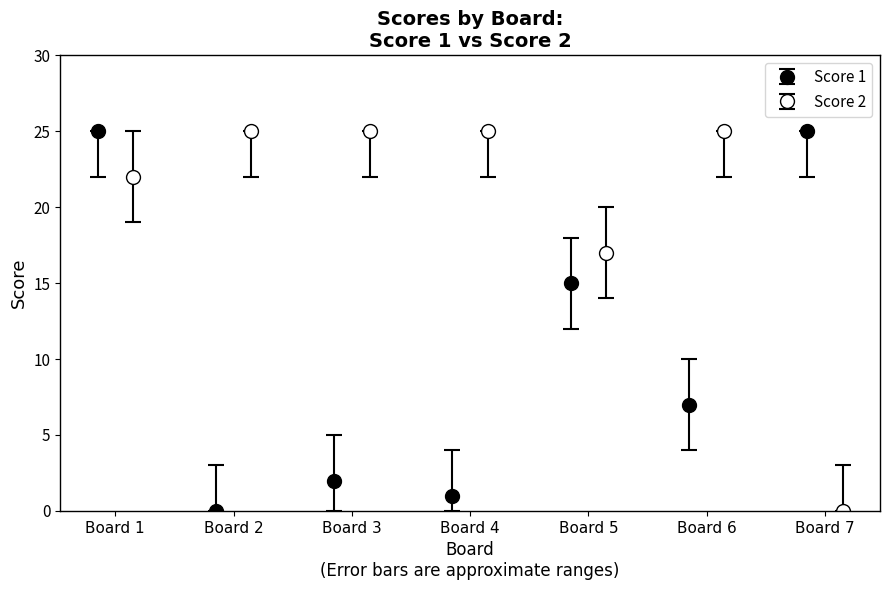

Reading left to right, list all the values displayed in this chart.

Score 1: 25	0	2	1	15	7	25
Score 2: 22	25	25	25	17	25	0